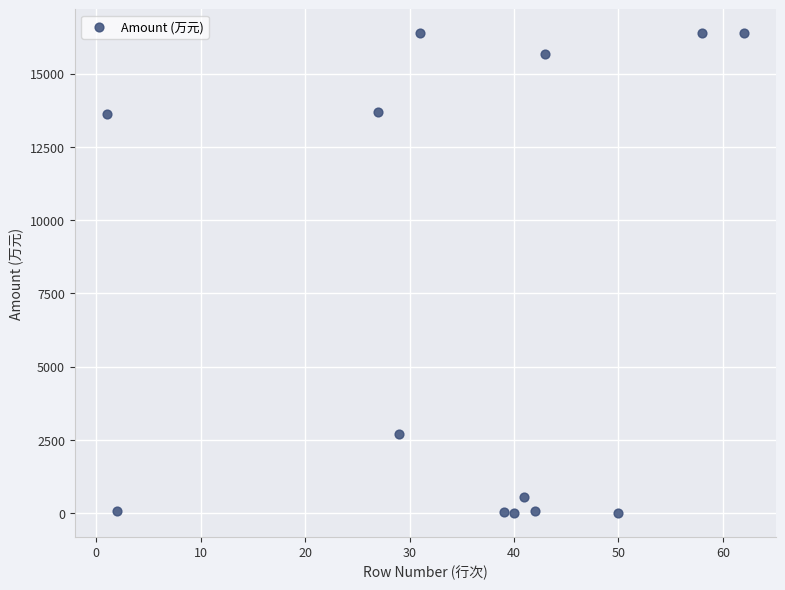

What is the range of Y values (max minus min)?

16372.1